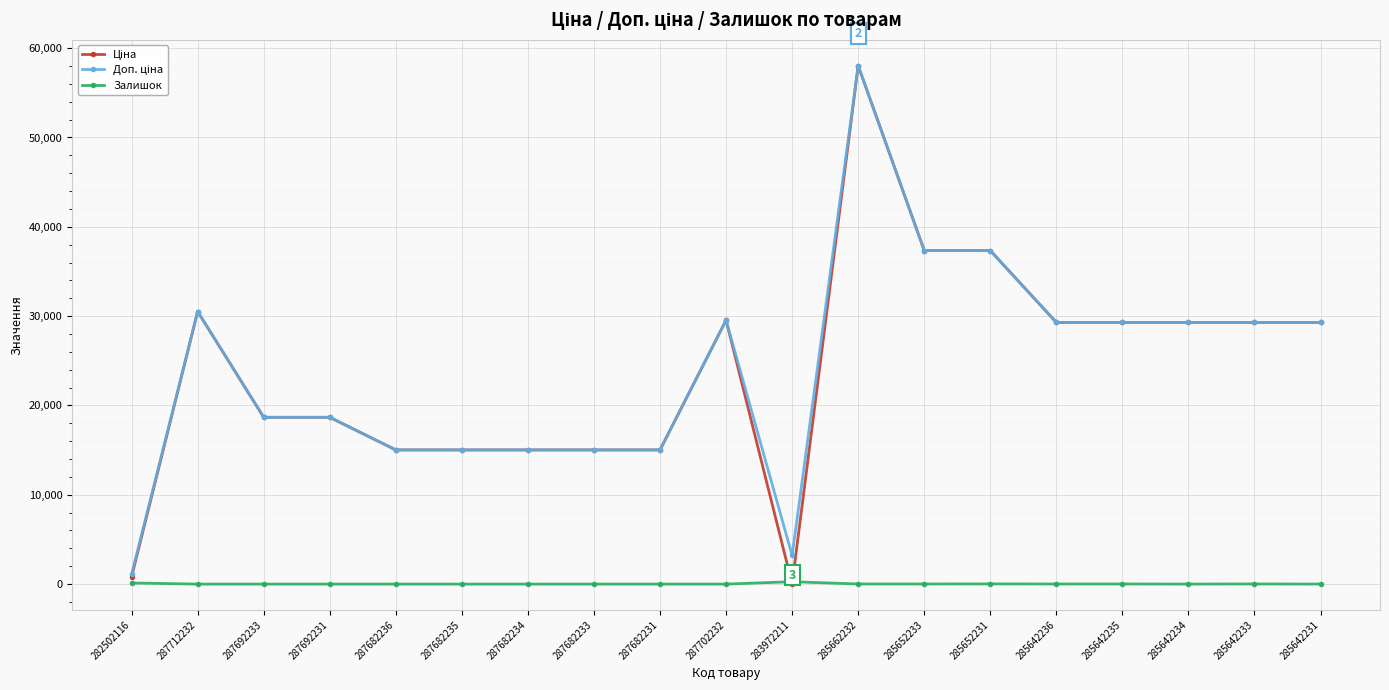

Count the number of categories in the chart.

19